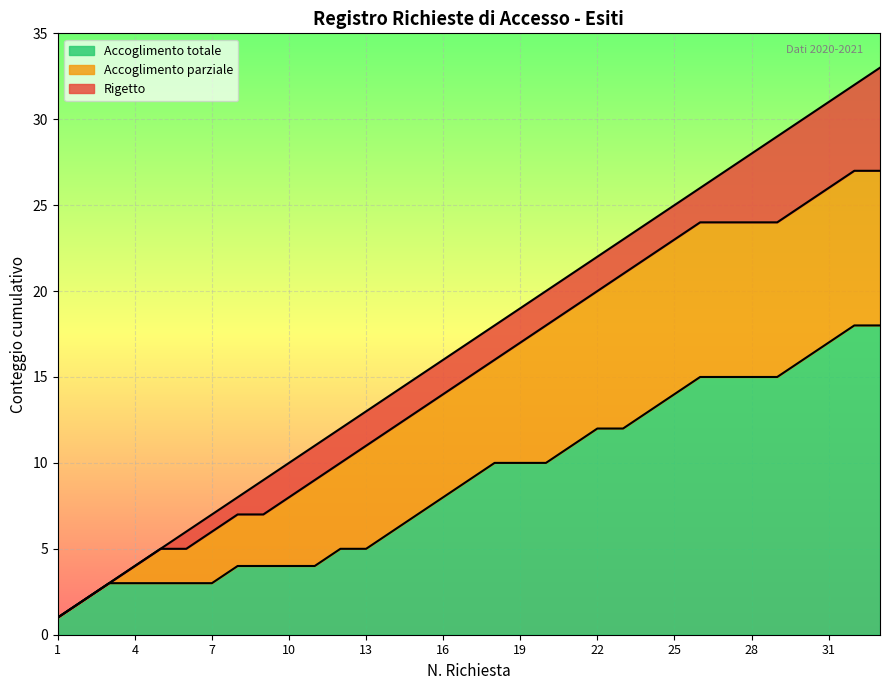

The Accoglimento totale series shows 3 at 7. True or false?

True